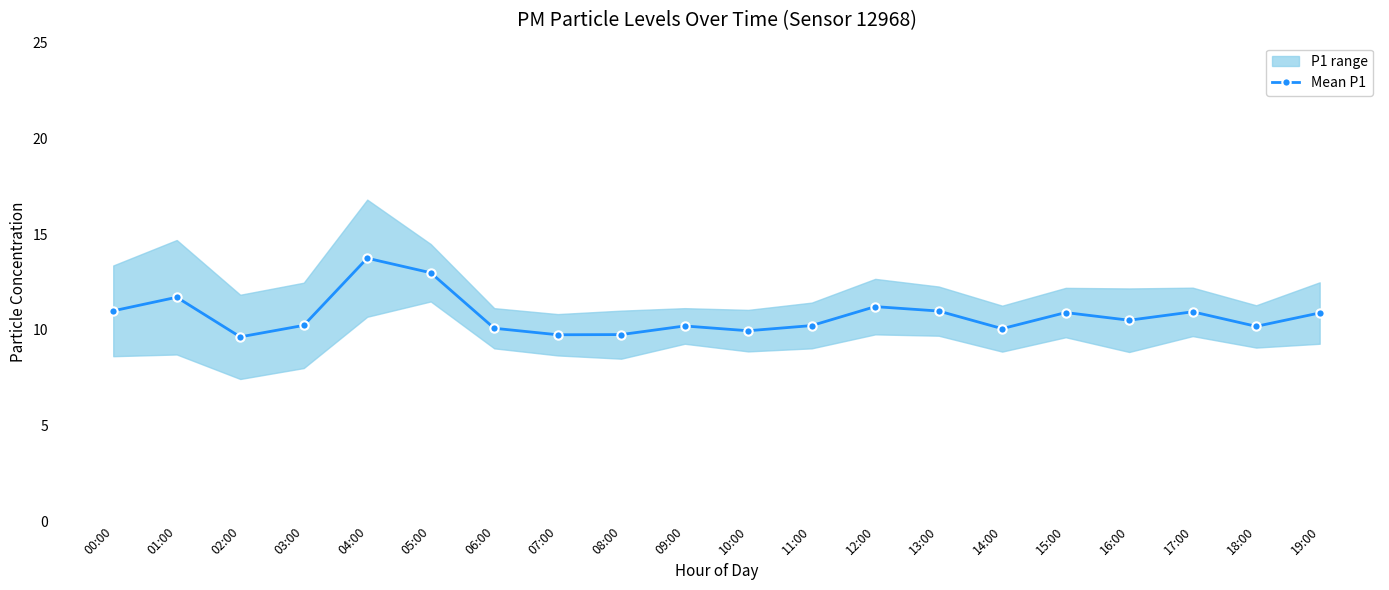

Which label corresponds to the largest value in the chart?

04:00